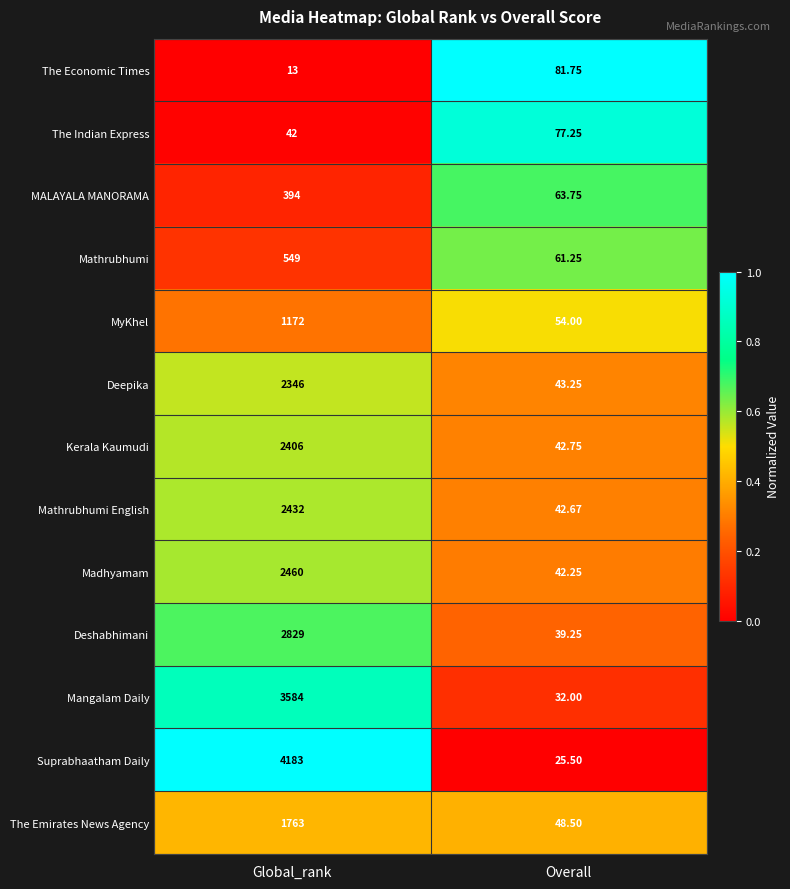

Which series has the largest total across all categories?

Suprabhaatham Daily